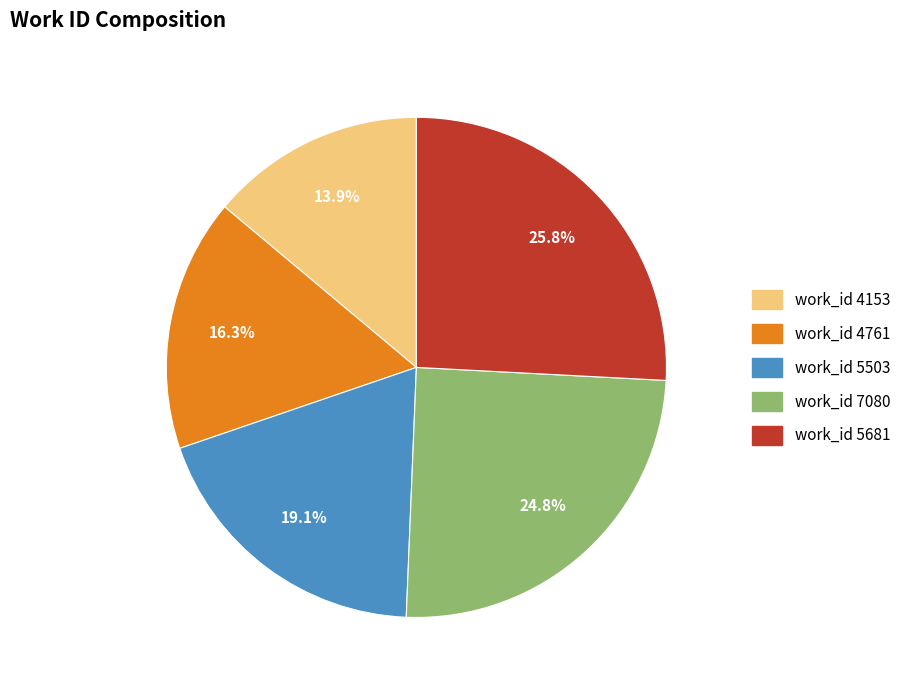

Rank the categories by value from lowest to highest.

work_id 4153, work_id 4761, work_id 5503, work_id 7080, work_id 5681